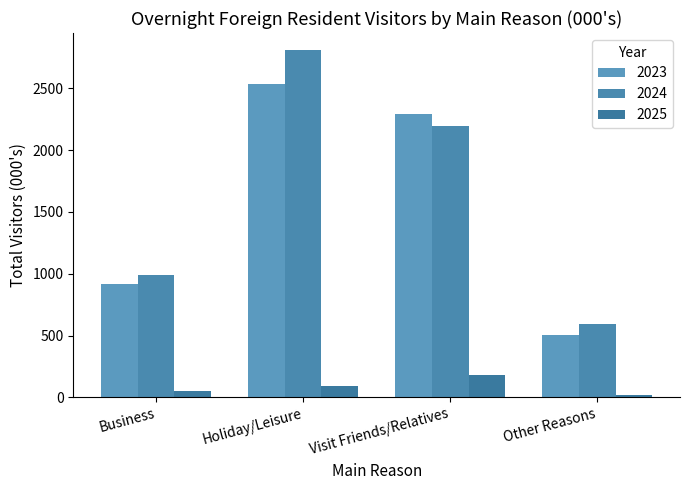

Which series has the widest spread of values?

2024